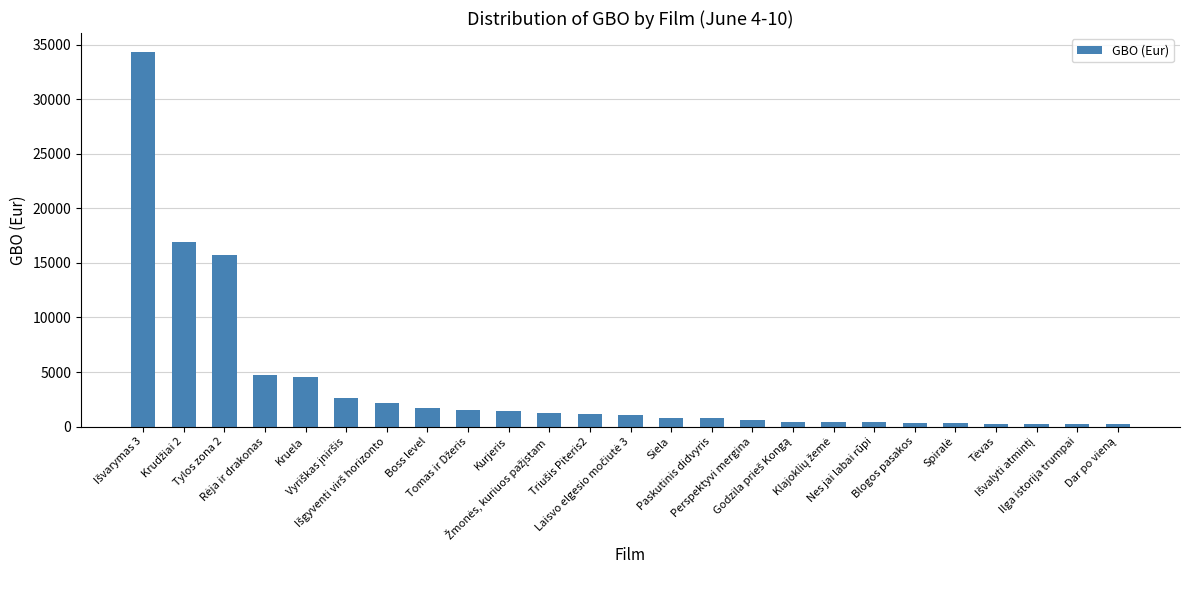

What is the minimum value shown in the chart?

235.3